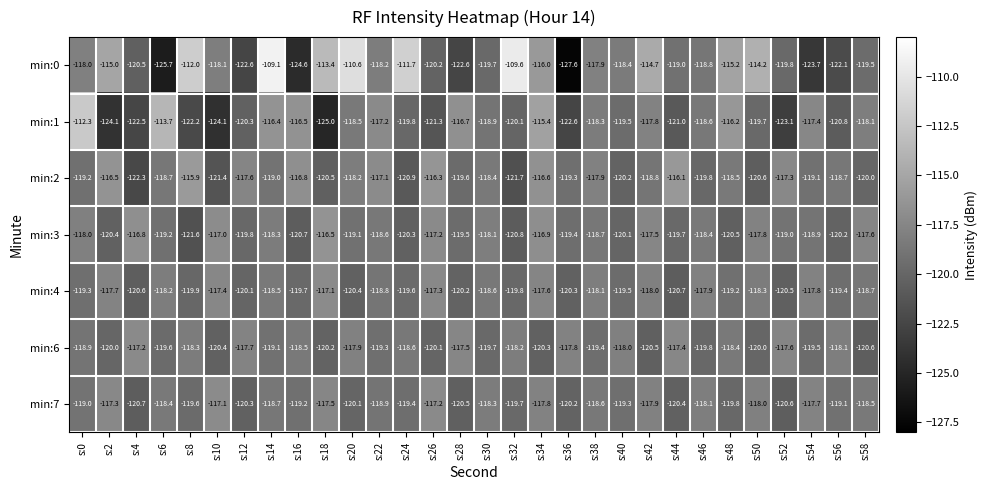

Is it true that min:2 equals -212.1 at s:28?

False